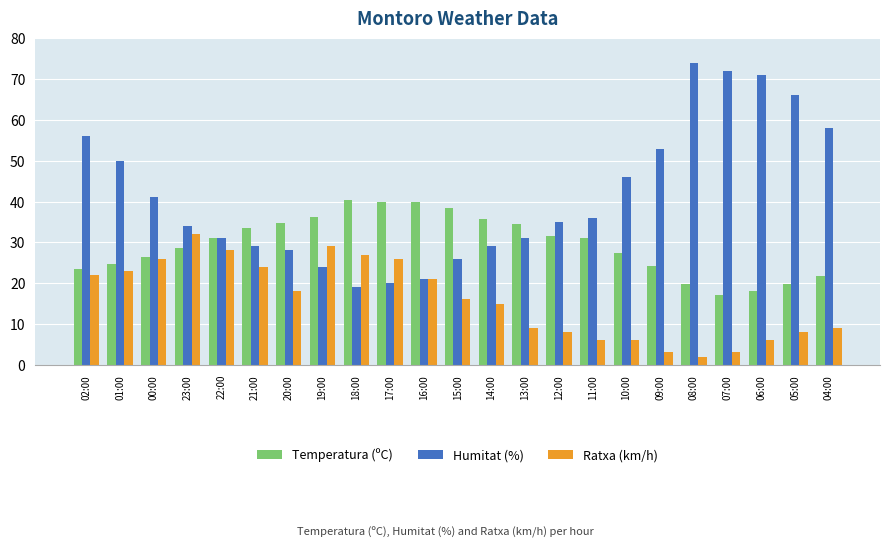

What is the value of the Ratxa (km/h) bar at the 19th from the left?

2.0